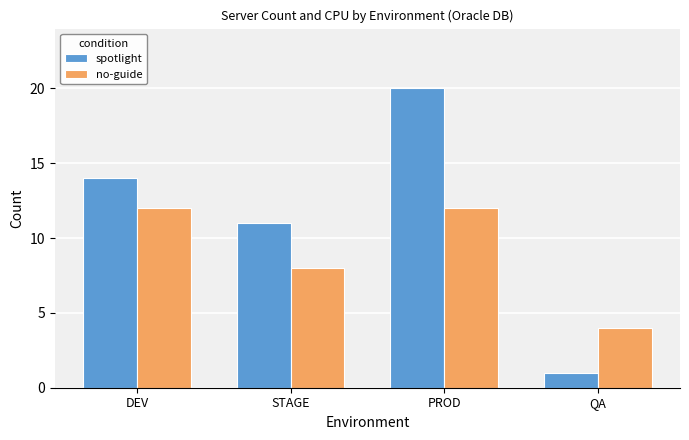

What is the value of the no-guide bar at the 4th from the left?

4